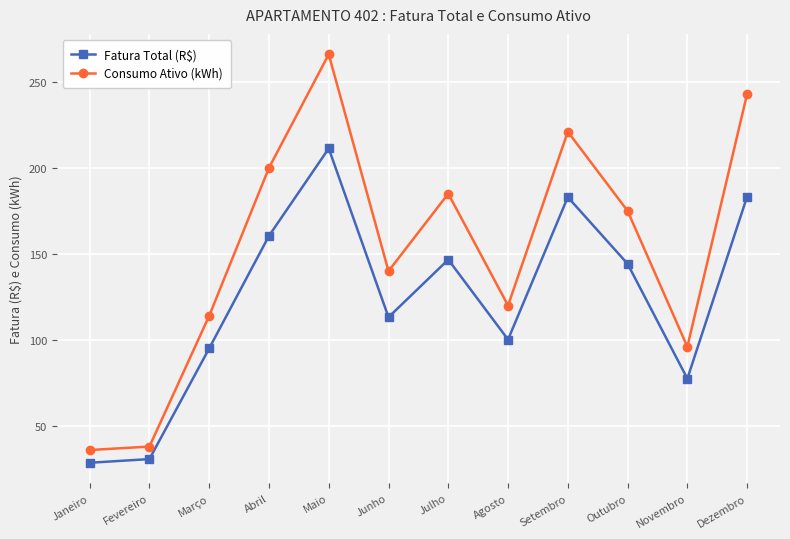

At Abril, list the series in order from smallest to largest.

Fatura Total (R$), Consumo Ativo (kWh)